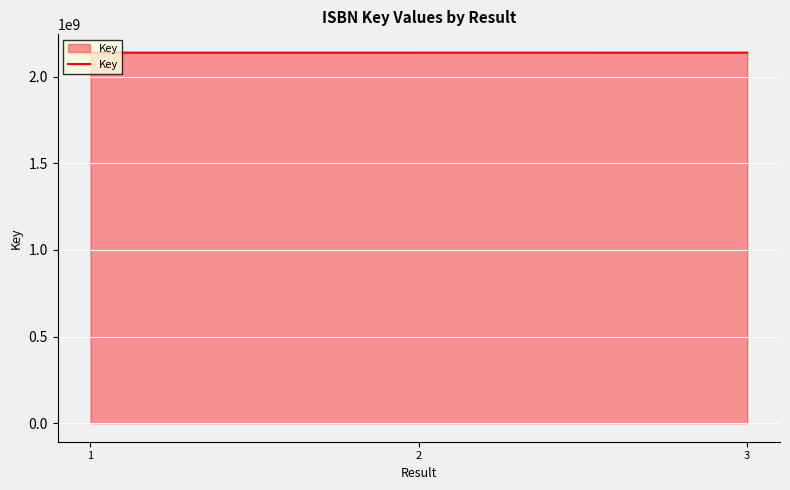

The value at 2 is 2137653735. True or false?

True